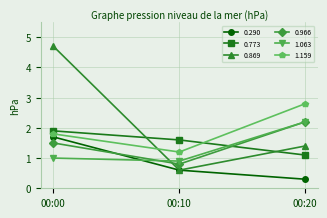

How many 1.063 values are between 0 and 2?

2